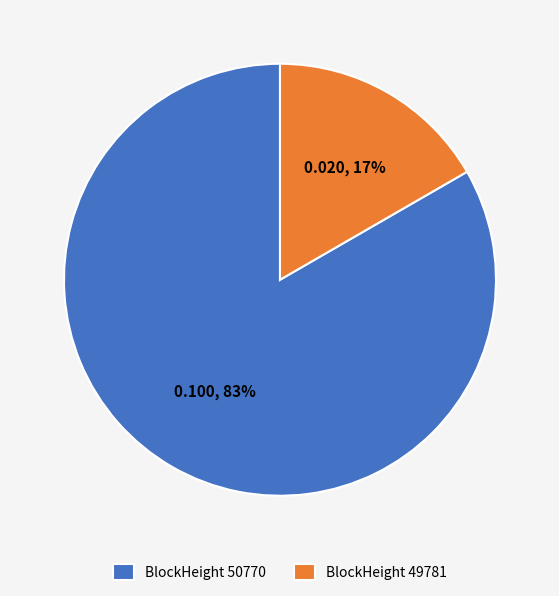

To the nearest percent, what portion does BlockHeight 50770 represent?

83%